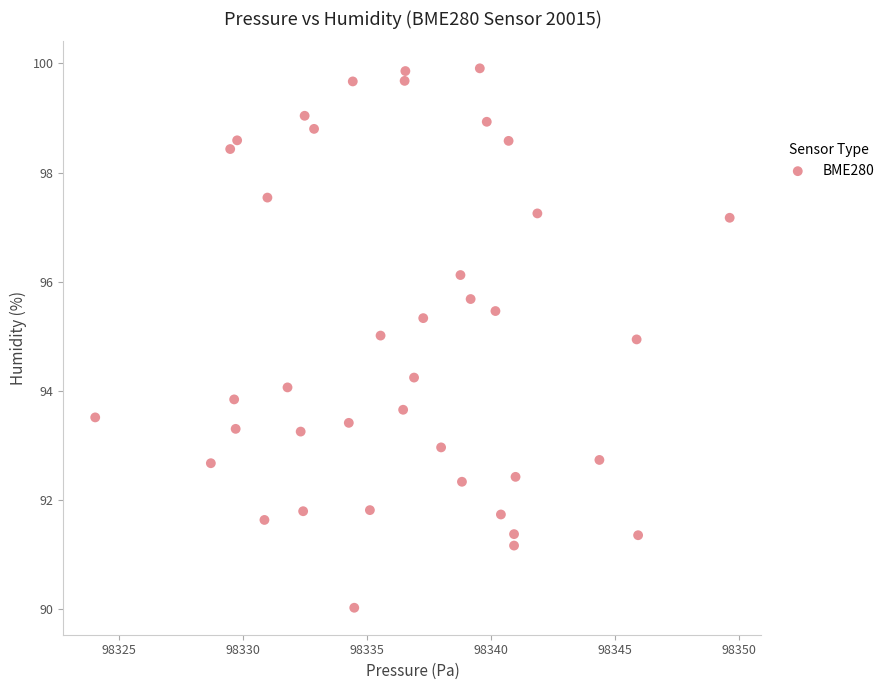

What is the range of Y values (max minus min)?

9.9